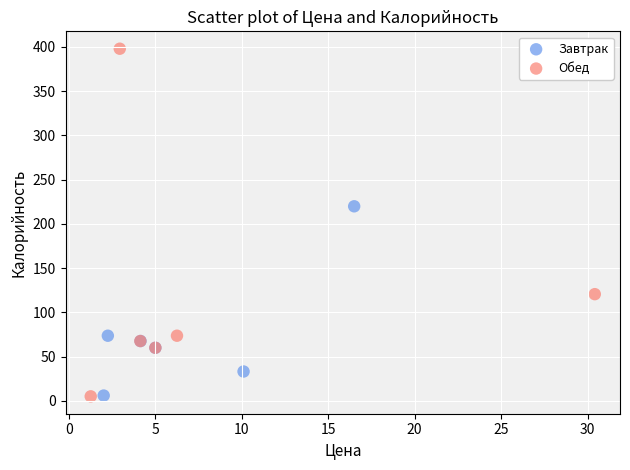

Which series has the largest Y range (max minus min)?

Обед